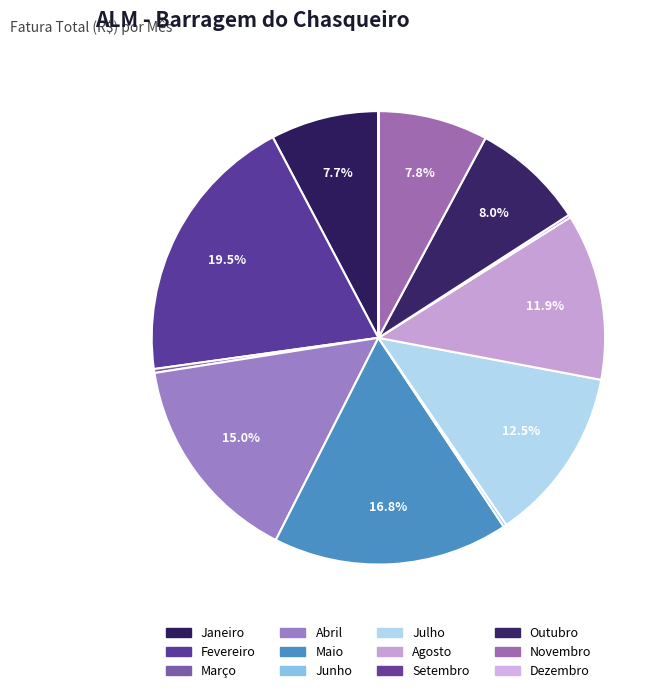

How many segments does this pie chart have?

12